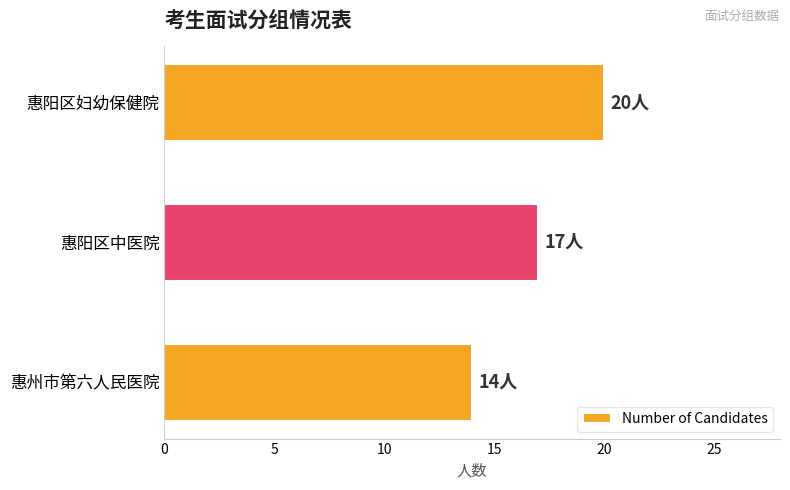

Reading top to bottom, transcribe all the data shown in this chart.

惠阳区妇幼保健院=20	惠阳区中医院=17	惠州市第六人民医院=14